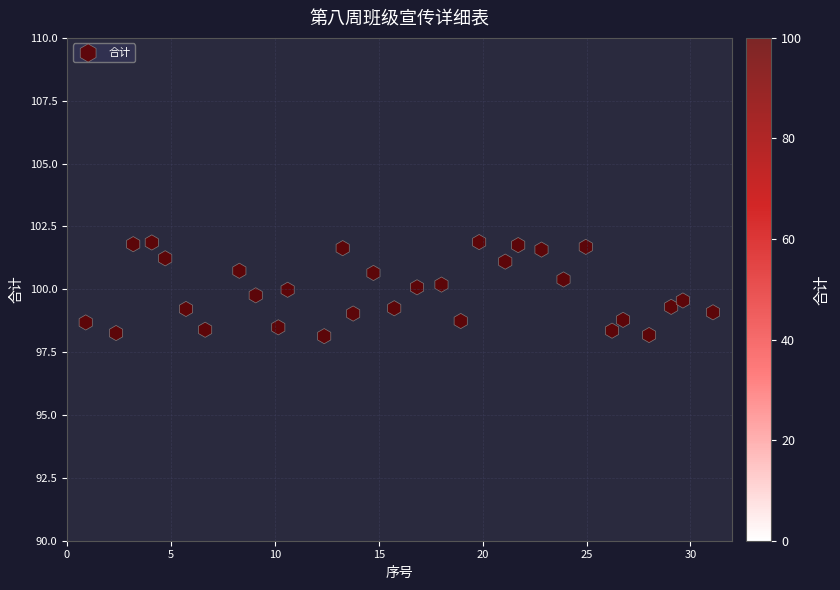

What is the range of X values (max minus min)?

30.2